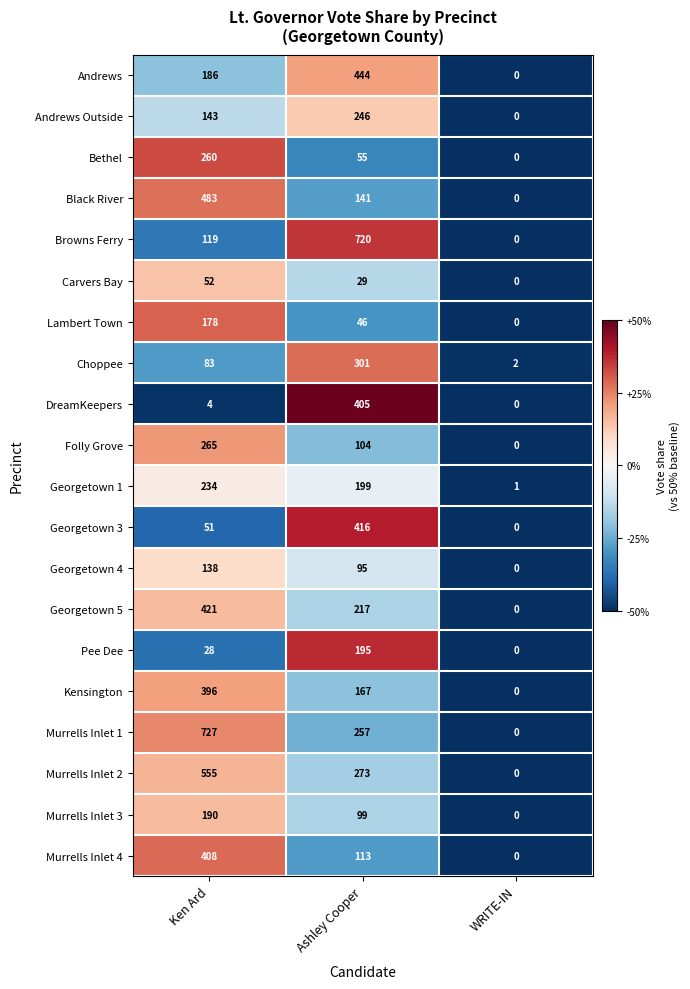

Which category has the highest value across all series?

Ken Ard